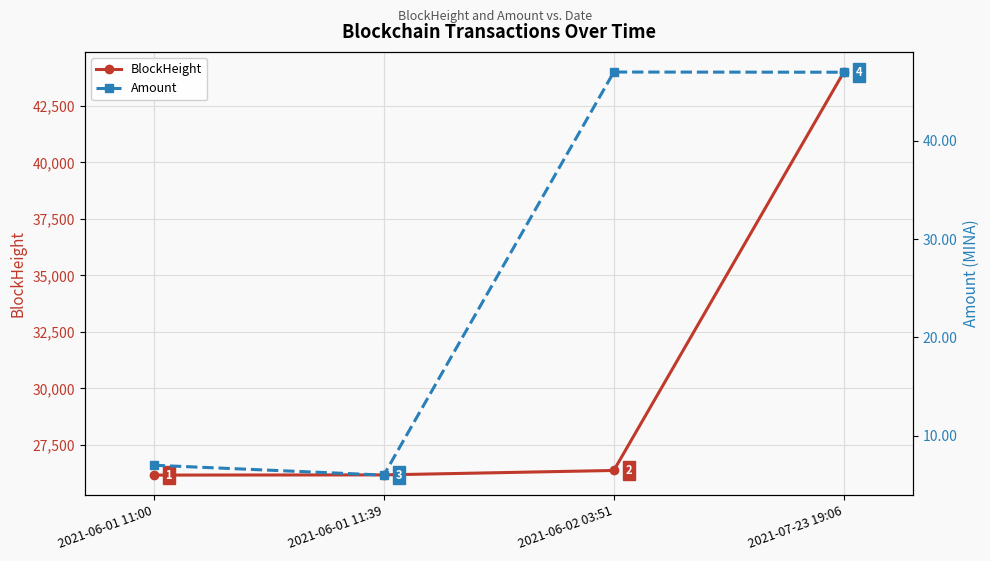

What is the label of the 2nd point from the left?

2021-06-01 11:39